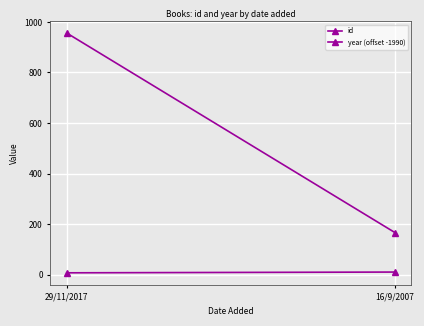

List the labels in order of id value, smallest first.

16/9/2007, 29/11/2017